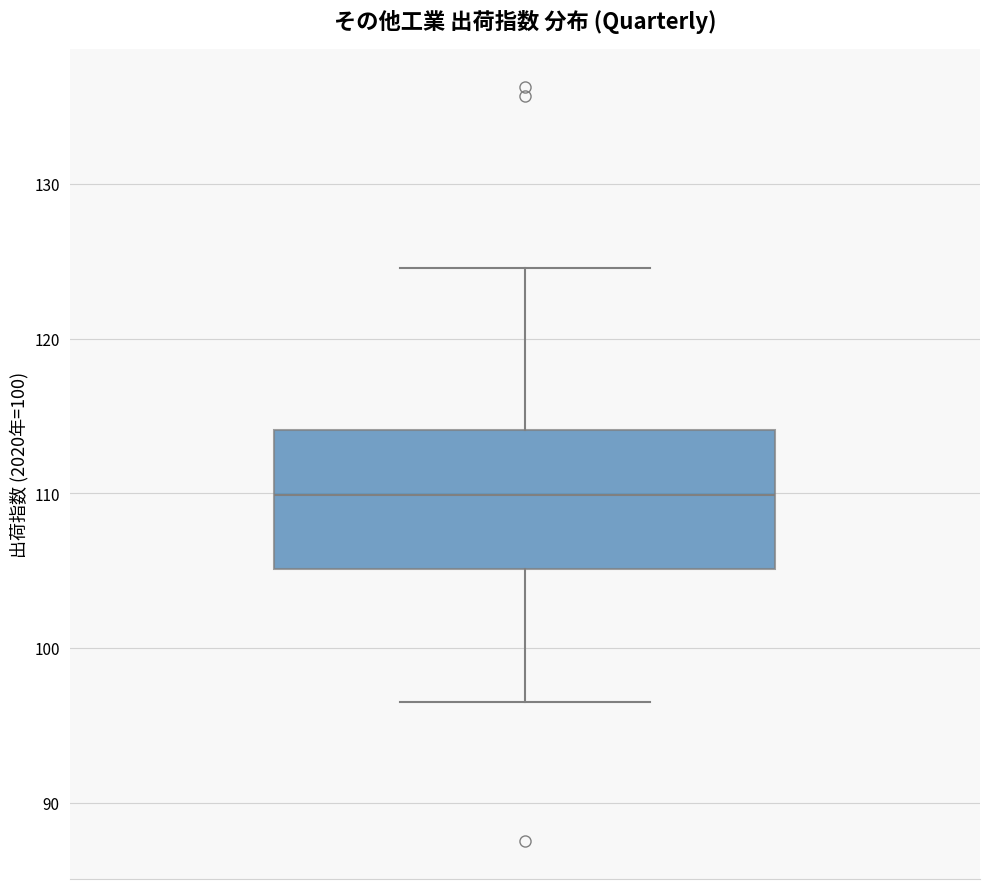

Where does the median line of the box sit on the y-axis? The values are not printed on the chart, so give them approximately, as read against the axis.

110